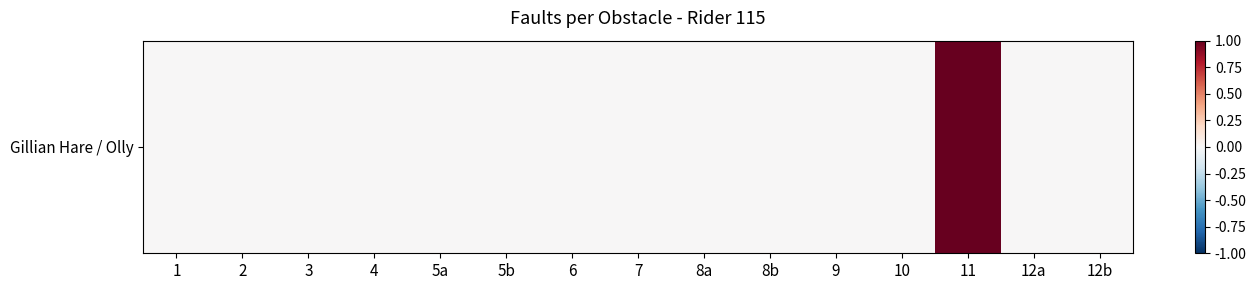

The chart shows a value of 0 at 7. True or false?

False